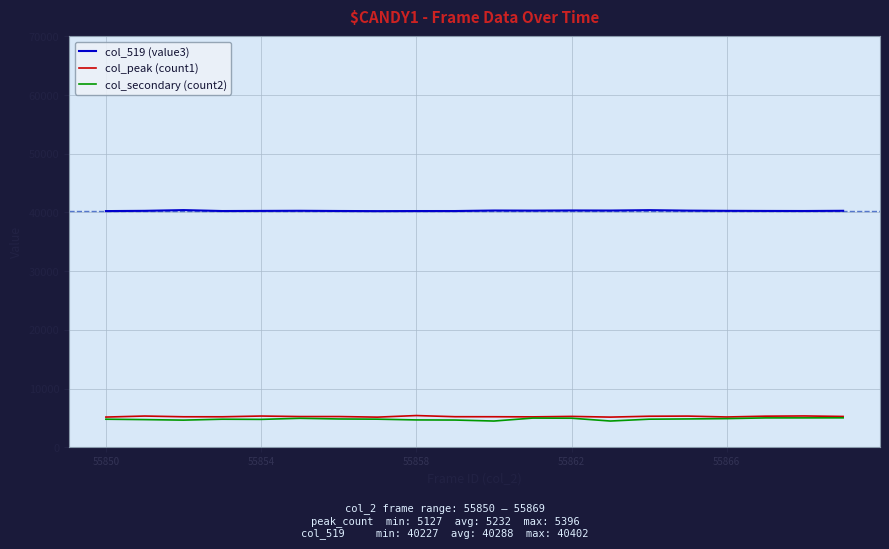

True or false: col_secondary (count2) and col_519 (value3) intersect in this chart.

False